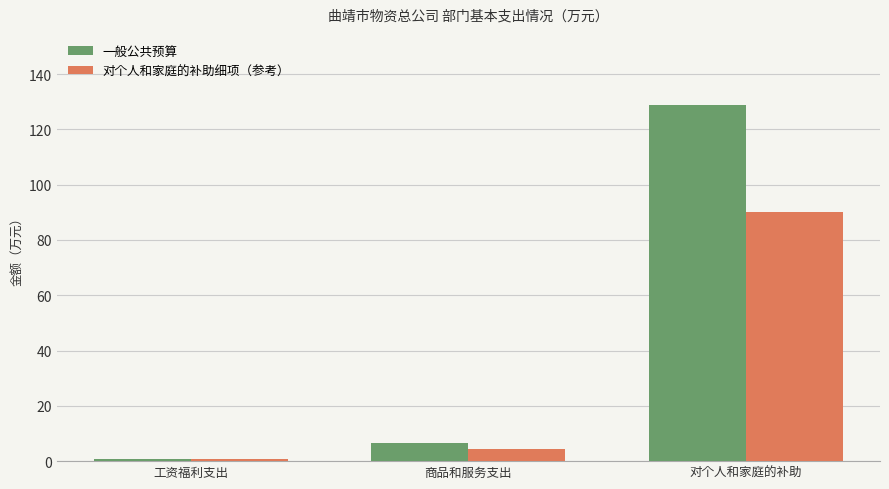

What are all the series names shown in the legend?

一般公共预算, 对个人和家庭的补助细项（参考）